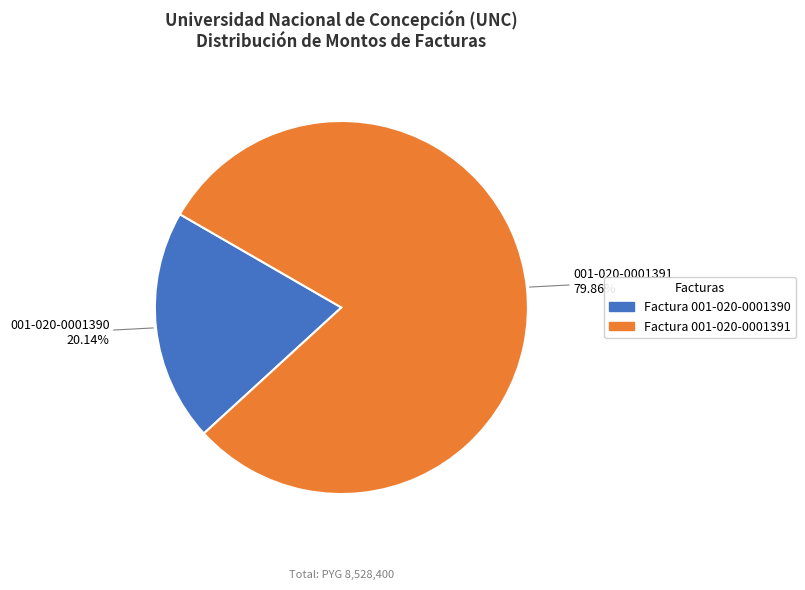

What is the majority slice?

Factura 001-020-0001391